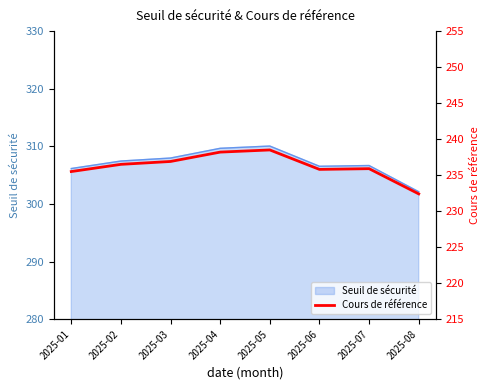

Which category has the lowest value across all series?

2025-08